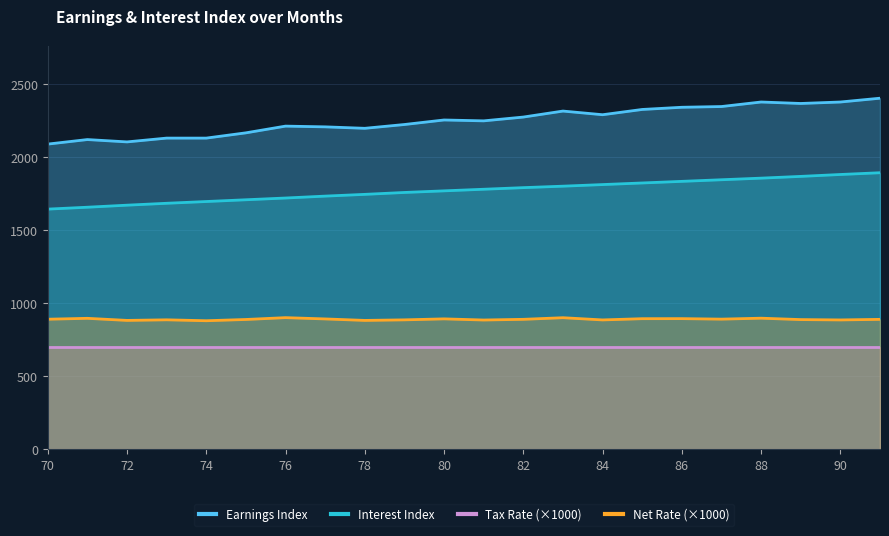

Where is Earnings Index nearest to the value 2245?

81